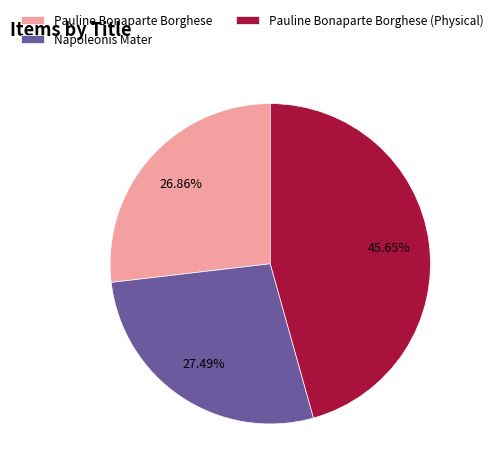

The Napoleonis Mater slice represents 27% of the pie. True or false?

True